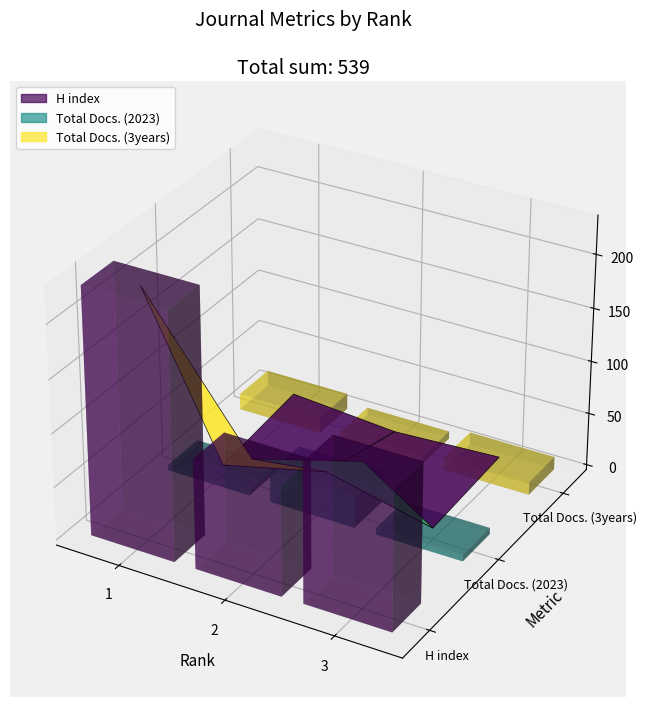

Reading left to right, what are all the values shown in this chart?

H index: 1=231	2=103	3=131
Total Docs. (2023): 1=5	2=29	3=6
Total Docs. (3years): 1=15	2=7	3=12